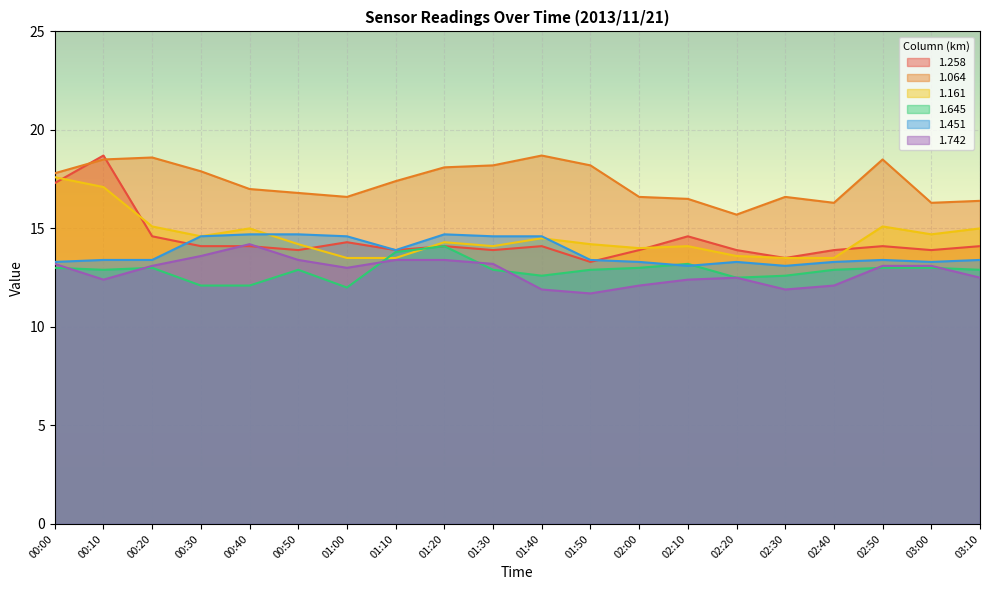

What are all the series names shown in the legend?

1.258, 1.064, 1.161, 1.645, 1.451, 1.742